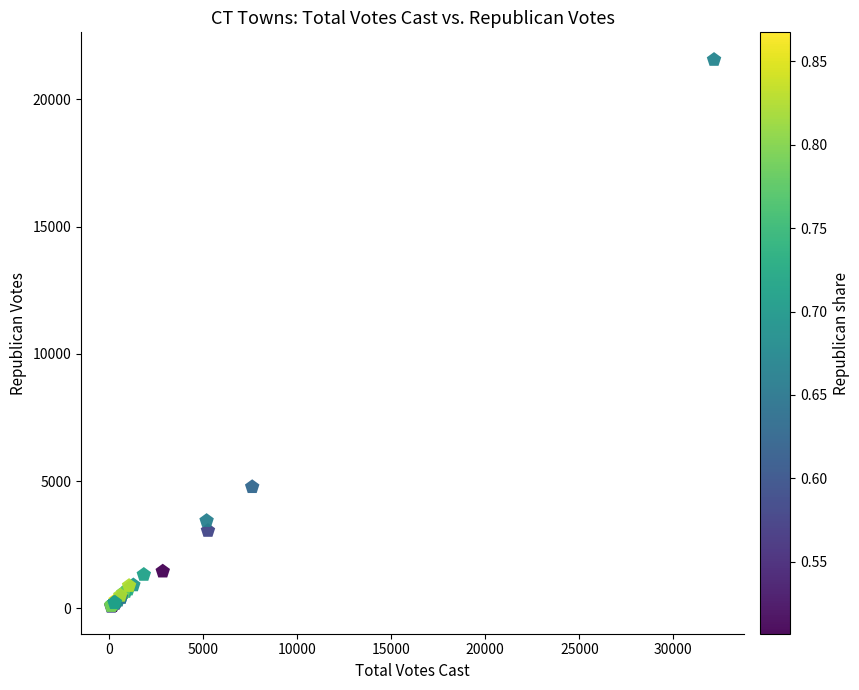

What Y value in the scatter plot is closest to 10815?

4769